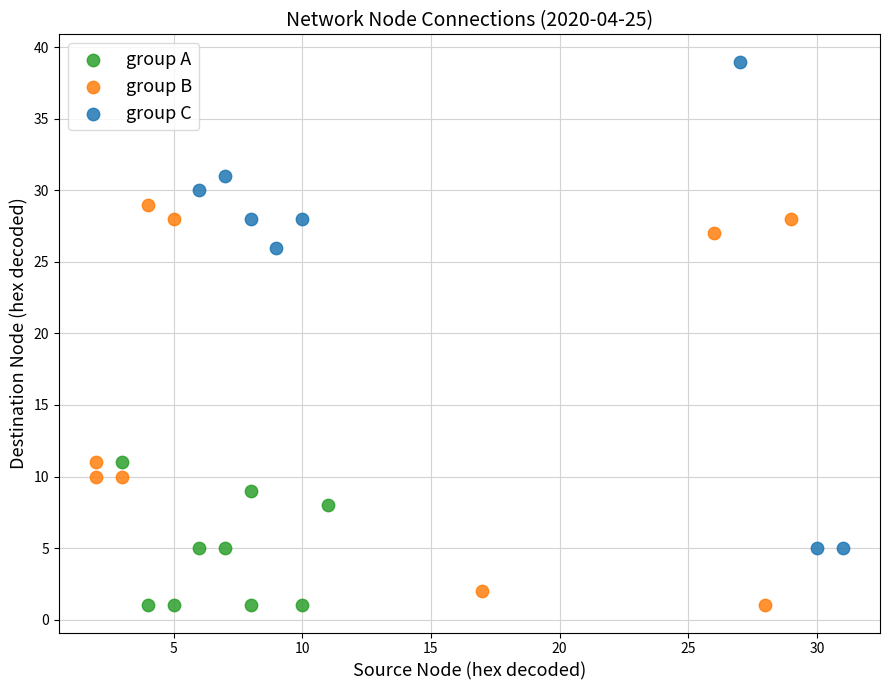

Which series has the widest spread of Y values?

group C